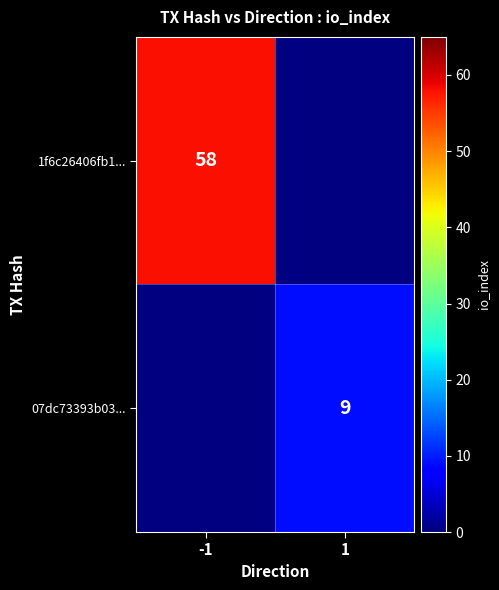

The 1f6c26406fb1... series shows 58 at -1. True or false?

True